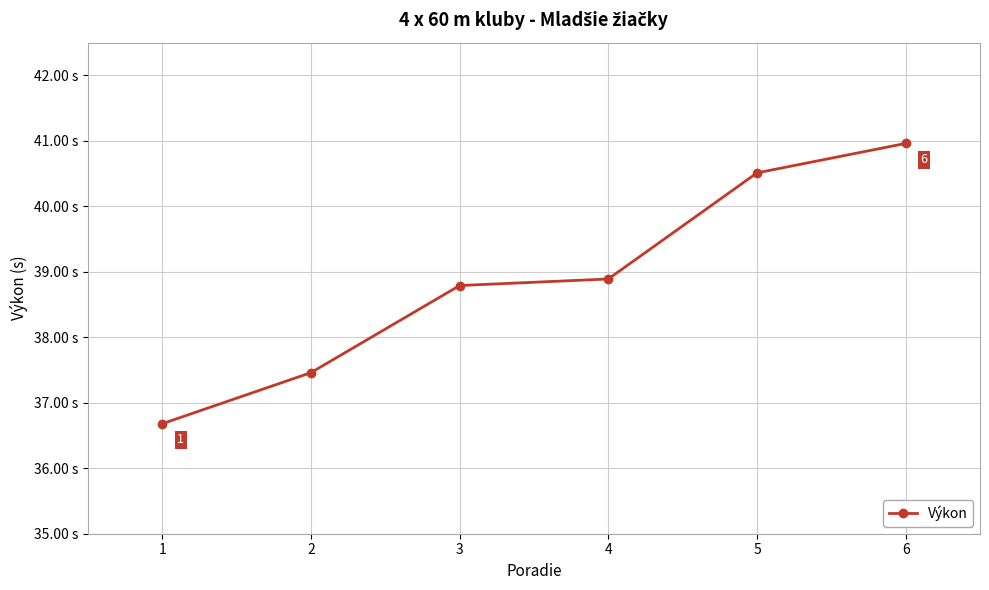

Is this an area chart (filled region under the line)?

No